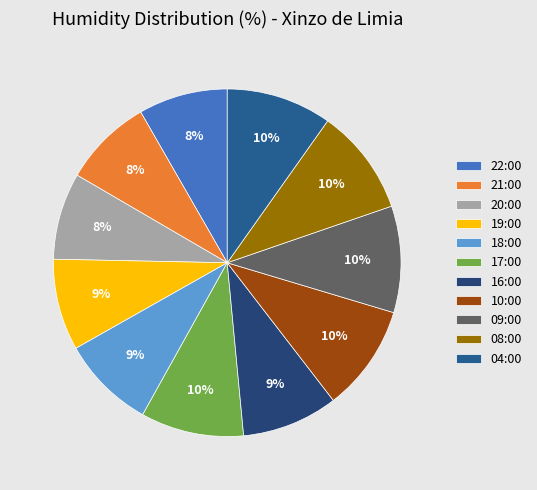

How many slices are in this pie chart?

11